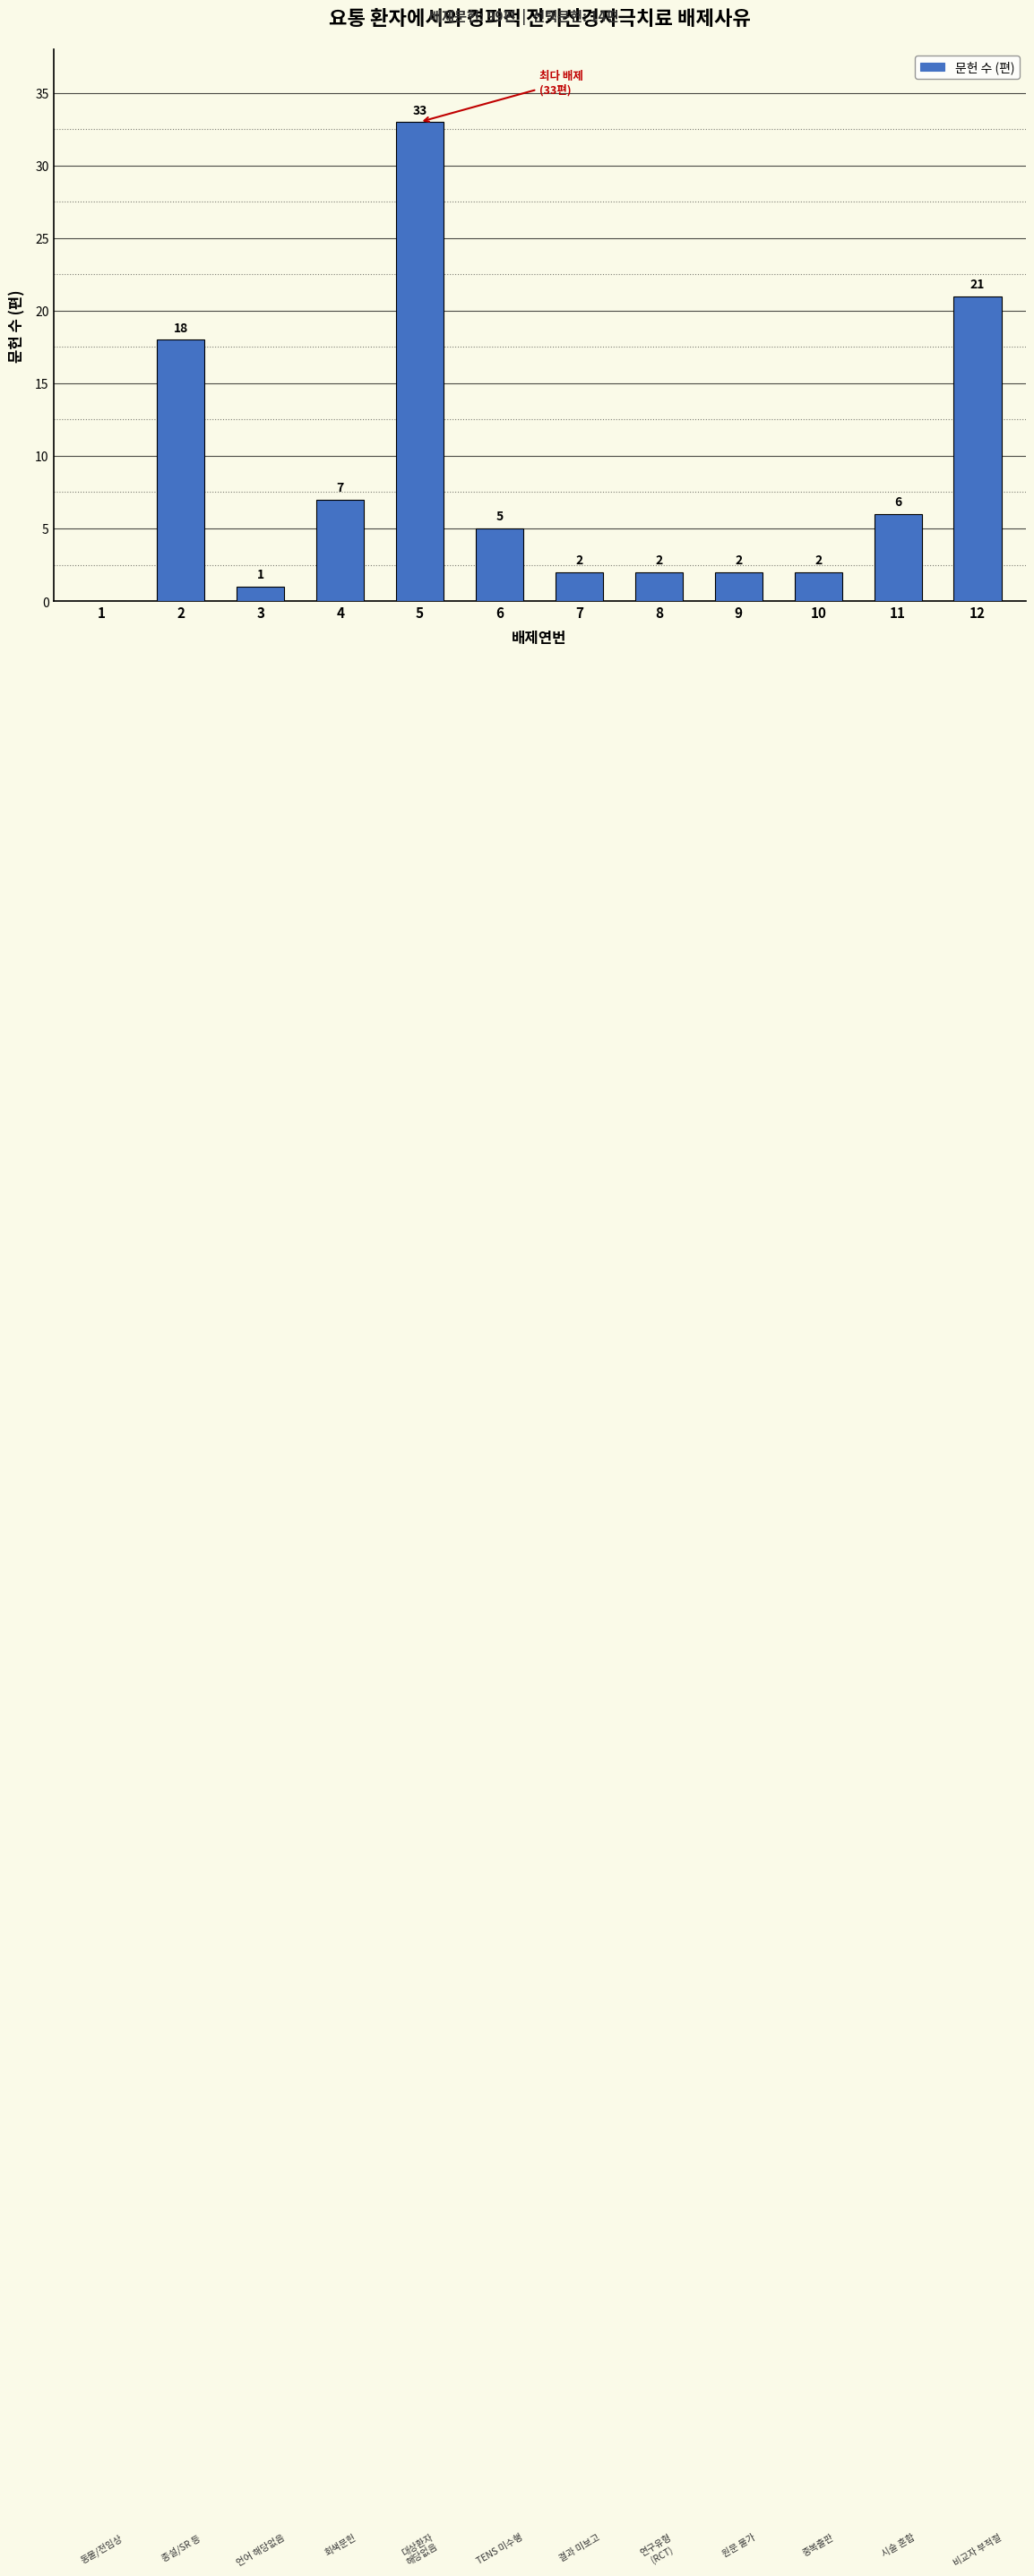

How many data points does each series have?

12